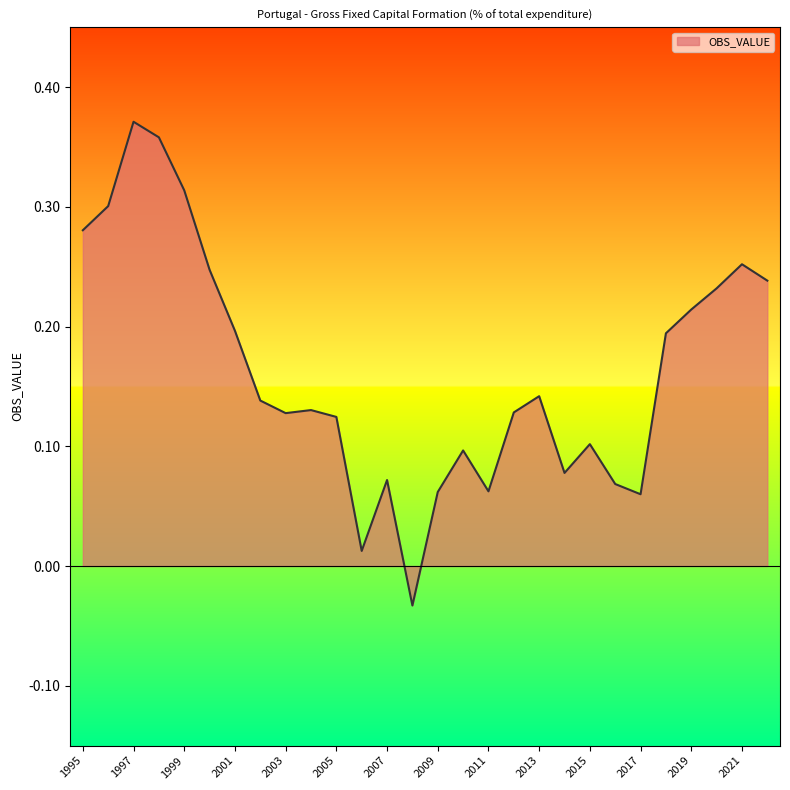

How many categories are shown in the chart?

28